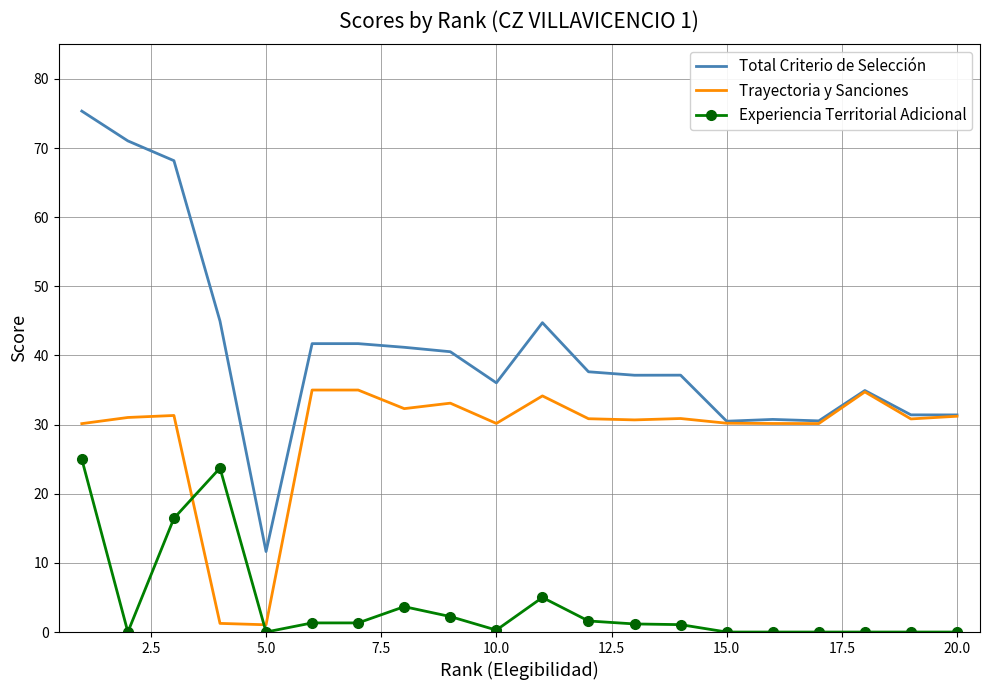

Count the number of categories in the chart.

20